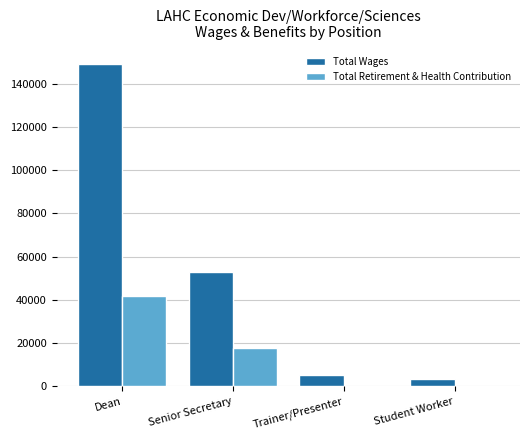

Which series changed the most between Dean and Student Worker?

Total Wages